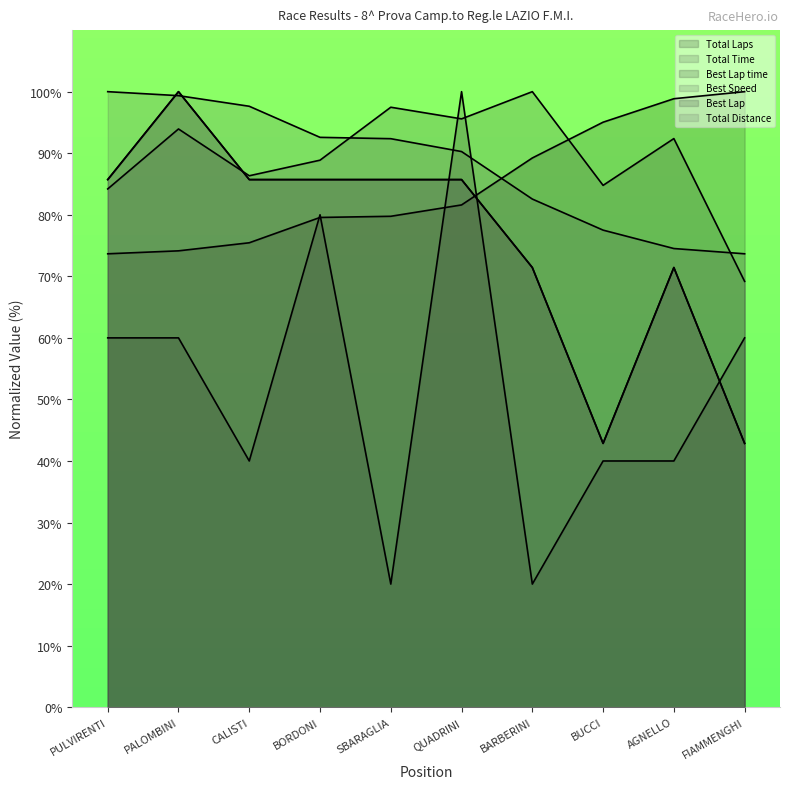

What is the maximum value shown in the chart?

100.0